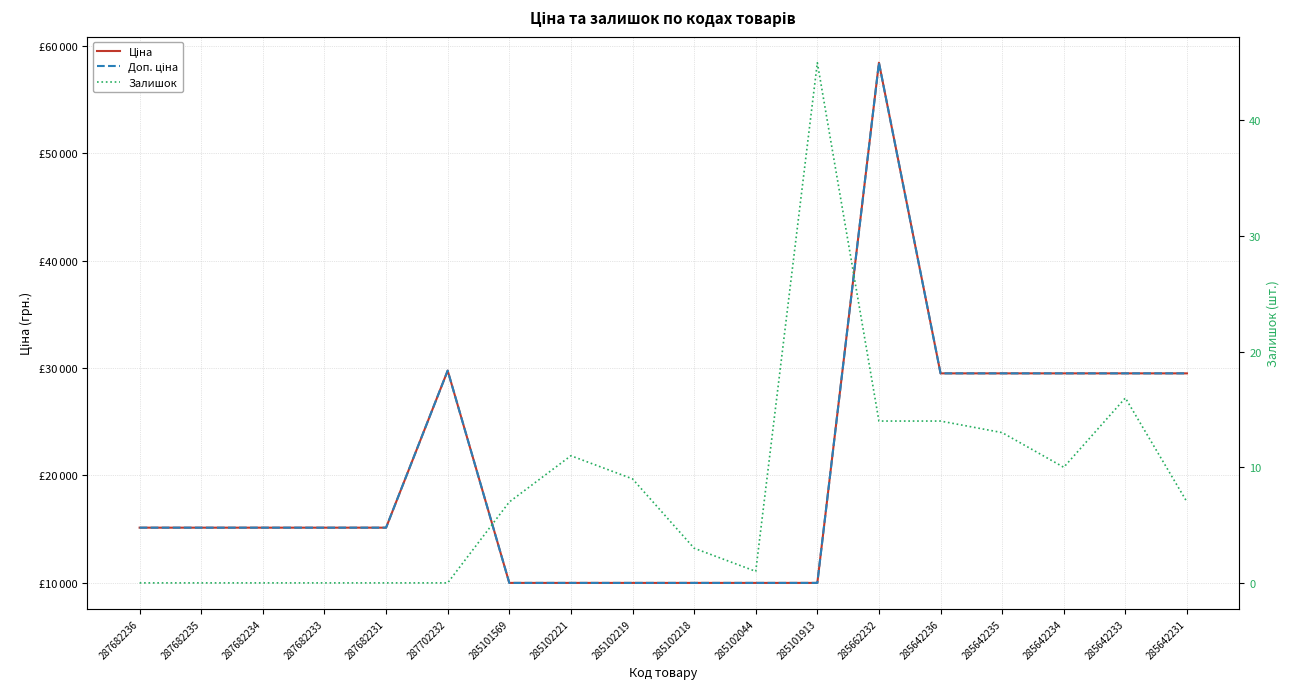

What is the difference between the highest and lowest values at 287682231?

15120.0